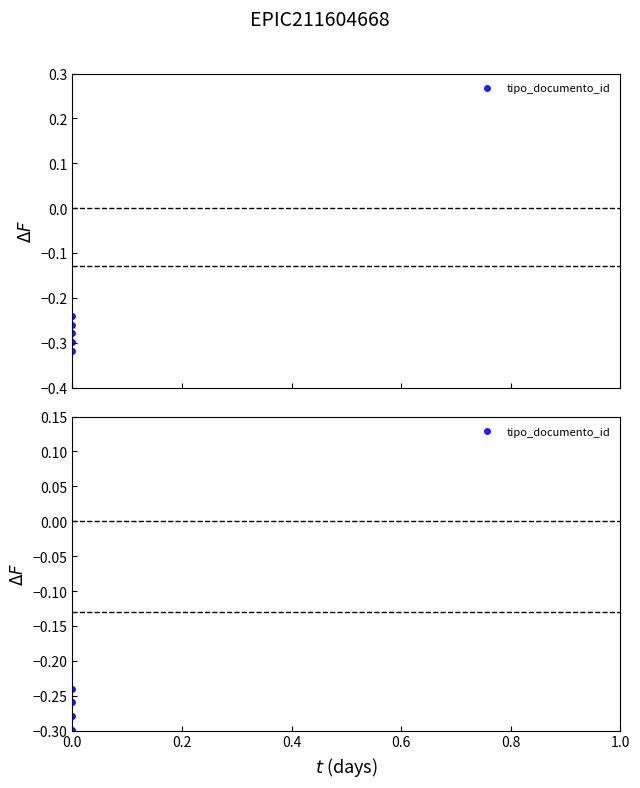

What is the value of the 1st point from the left?

-0.3